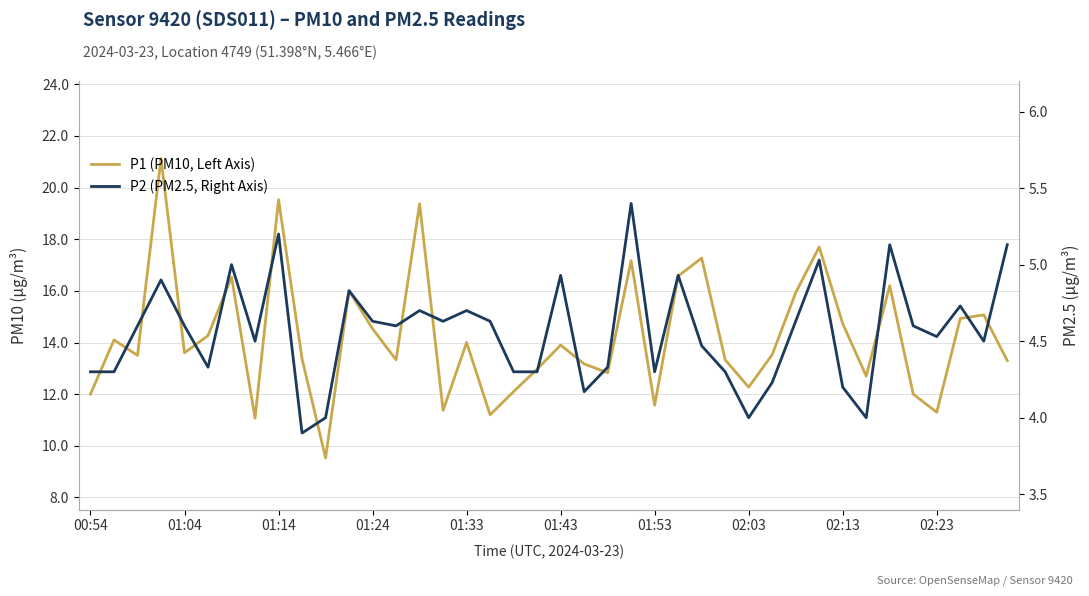

How many lines are shown in the chart?

2